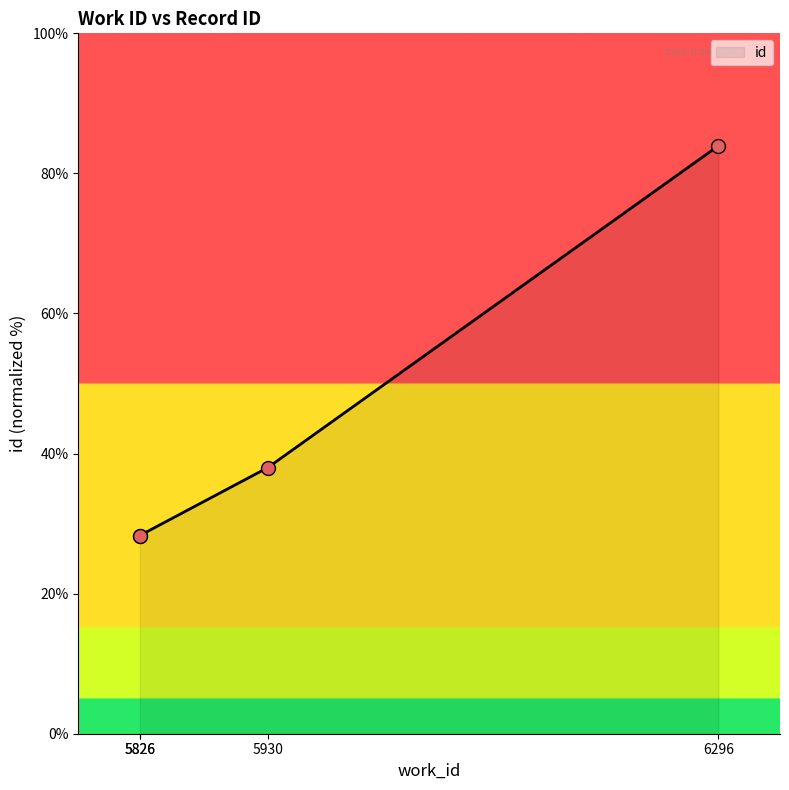

Between 6296 and 5930, which is larger?

6296